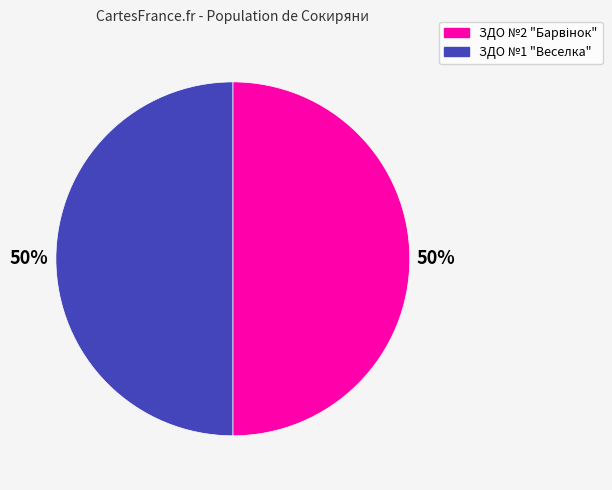

Count the number of slices in the pie.

2